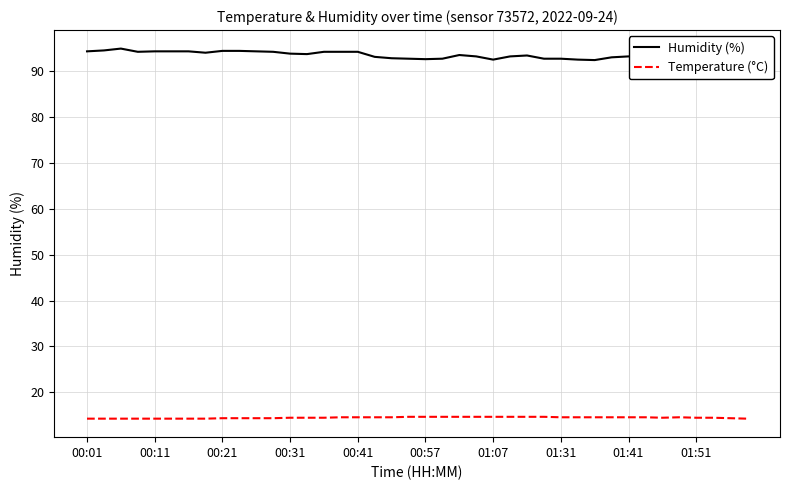

What is the highest value of the Temperature (°C) series?

14.7